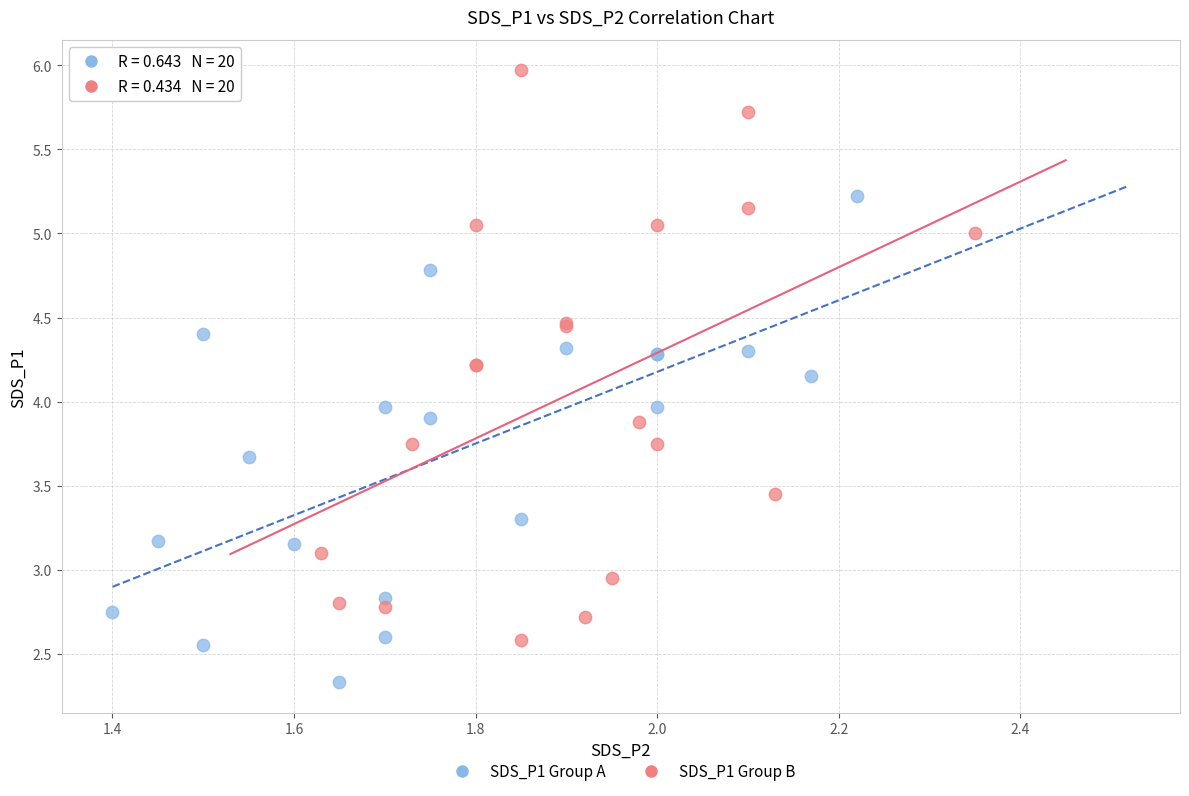

Which series has the largest Y range (max minus min)?

SDS_P1 Group B